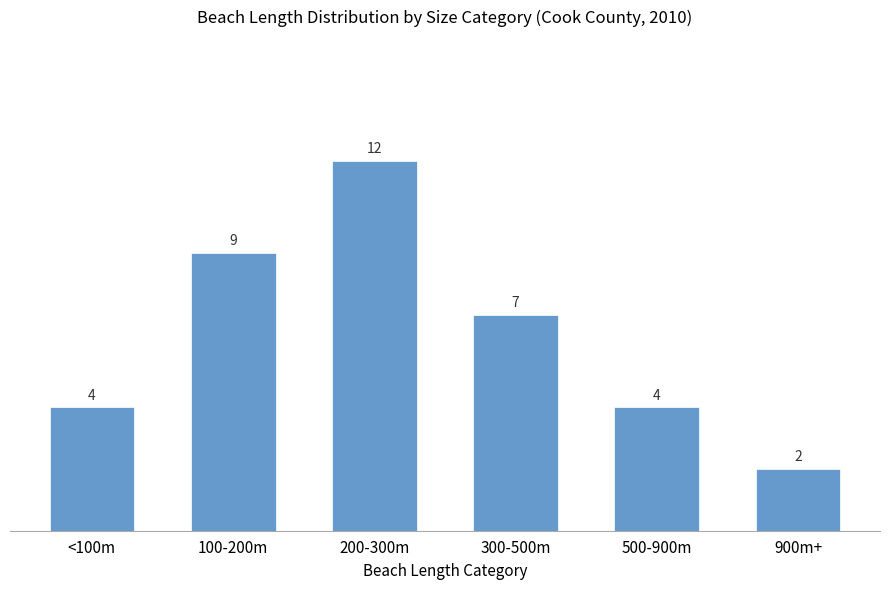

What is the change in value from 300-500m to 900m+?

-5